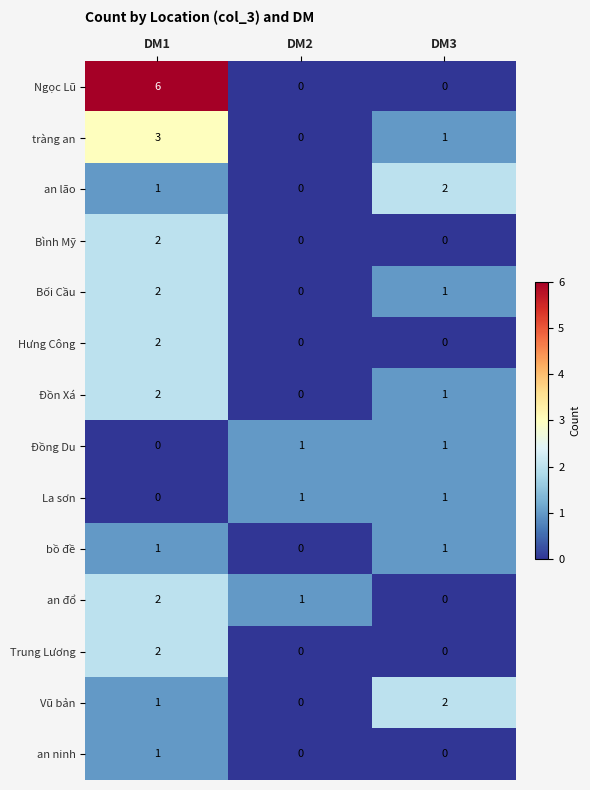

What is the maximum value shown in the chart?

6